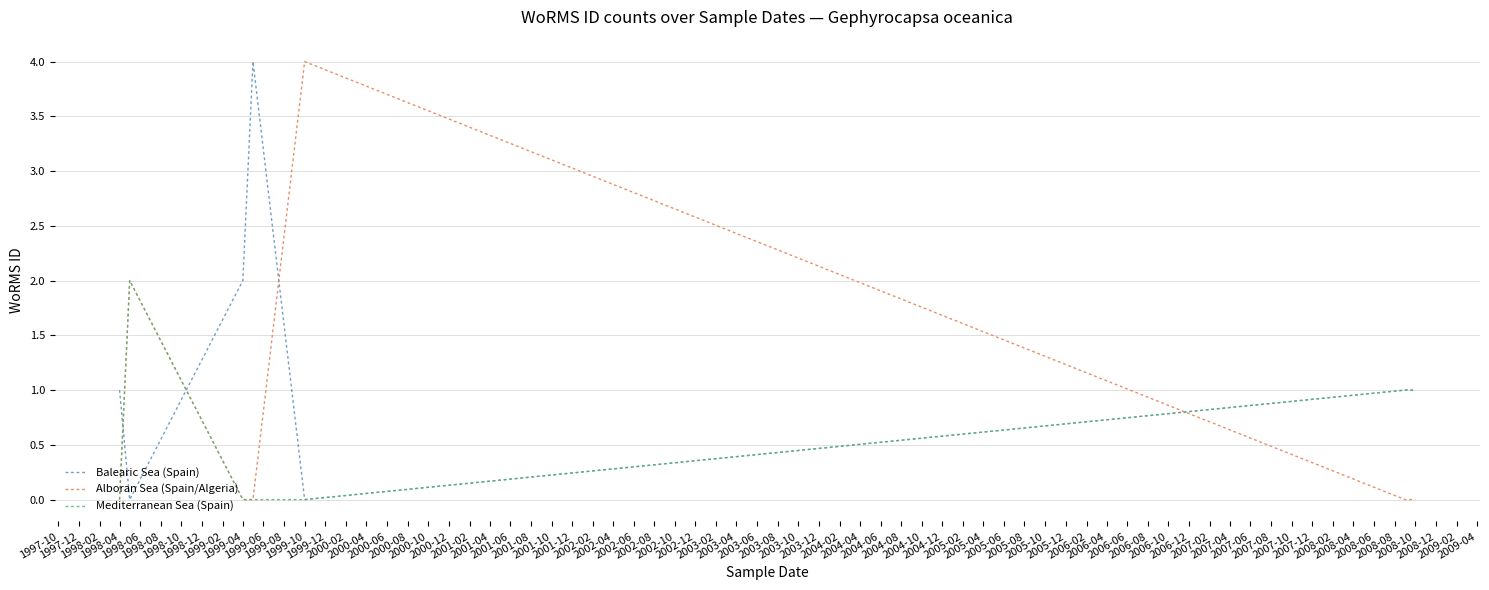

Rank the series by their average value, from lowest to highest.

Mediterranean Sea (Spain), Alboran Sea (Spain/Algeria), Balearic Sea (Spain)